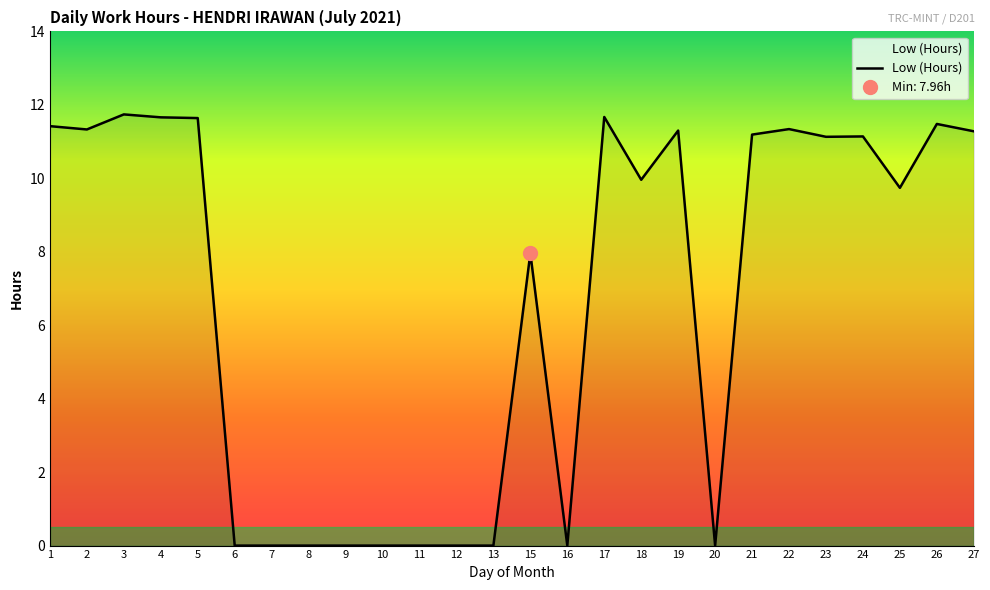

Reading left to right, list all the values displayed in this chart.

11.4	11.3	11.7	11.7	11.6	0.0	0.0	0.0	0.0	0.0	0.0	0.0	0.0	8.0	0.0	11.7	10.0	11.3	0.0	11.2	11.3	11.1	11.1	9.7	11.5	11.3